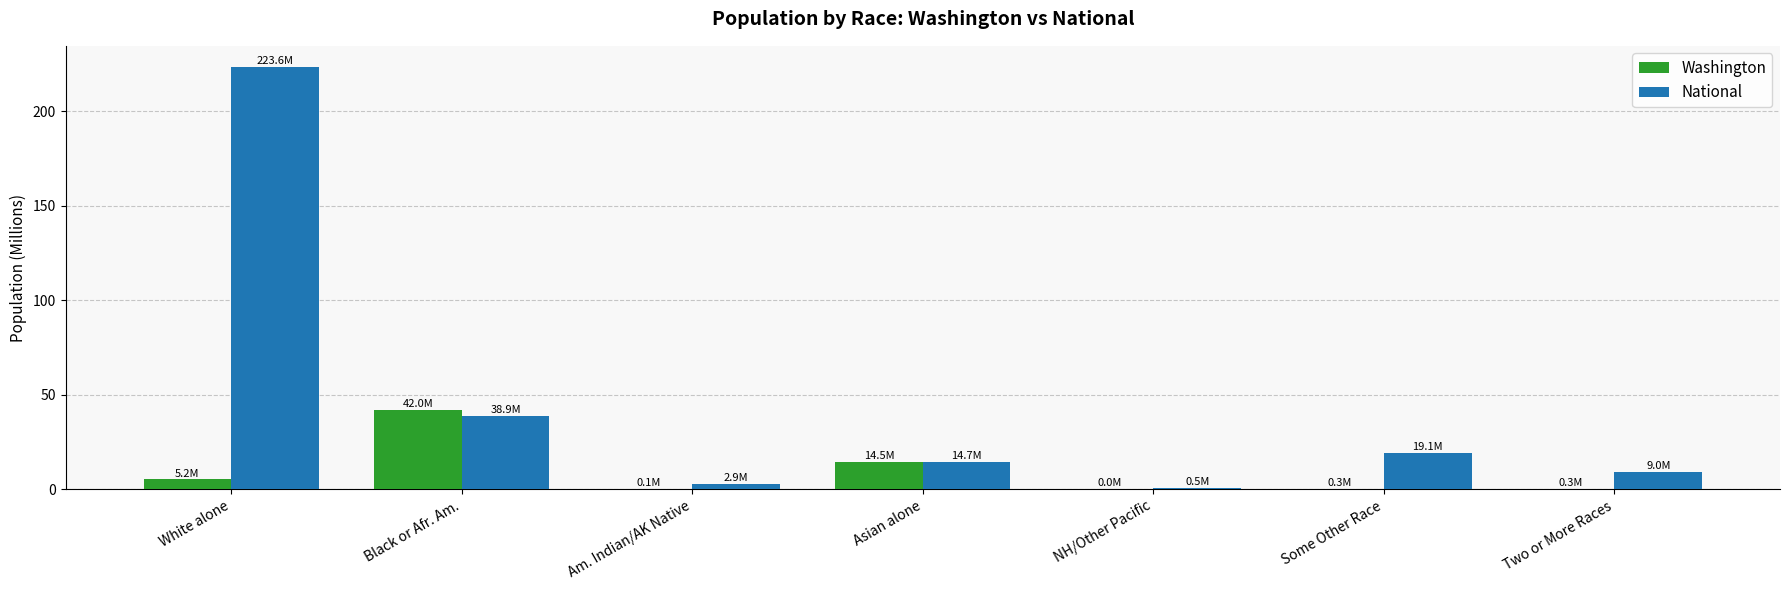

At which category is the sum across all series the highest?

White alone